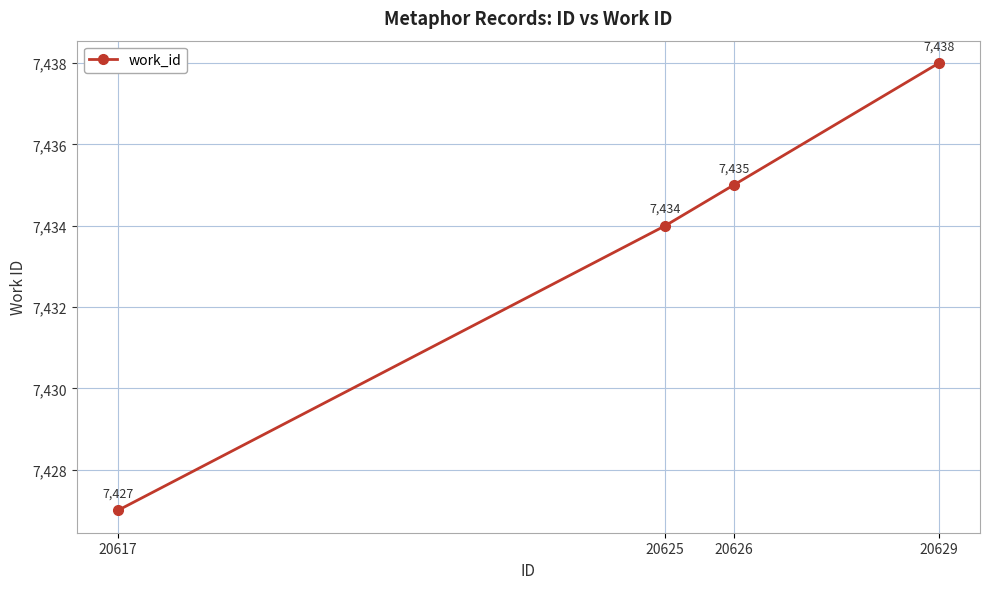

The chart shows a value of 12260 at 20625. True or false?

False